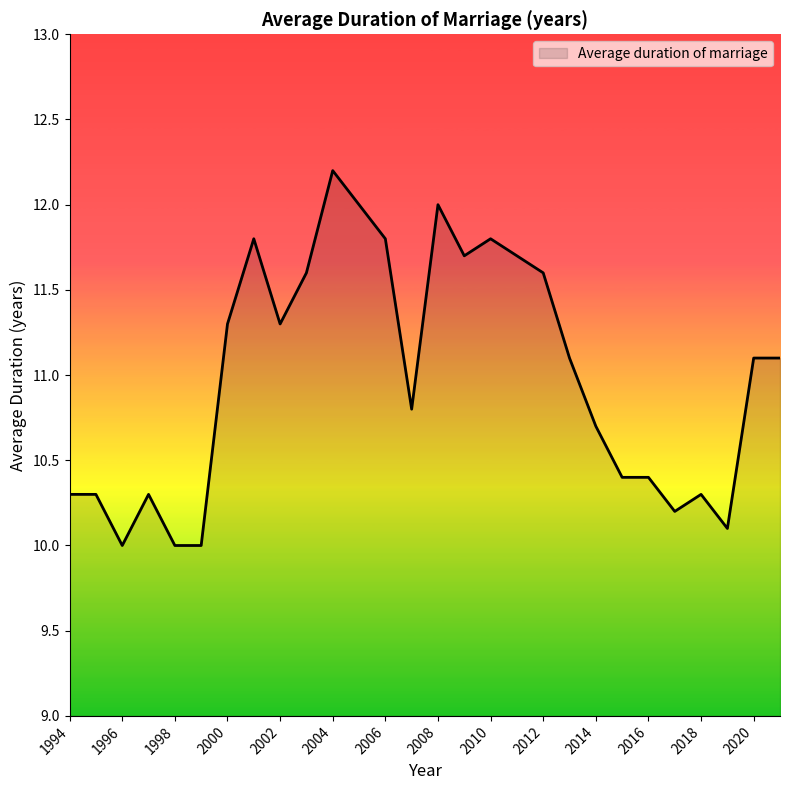

How many lines are shown in the chart?

1